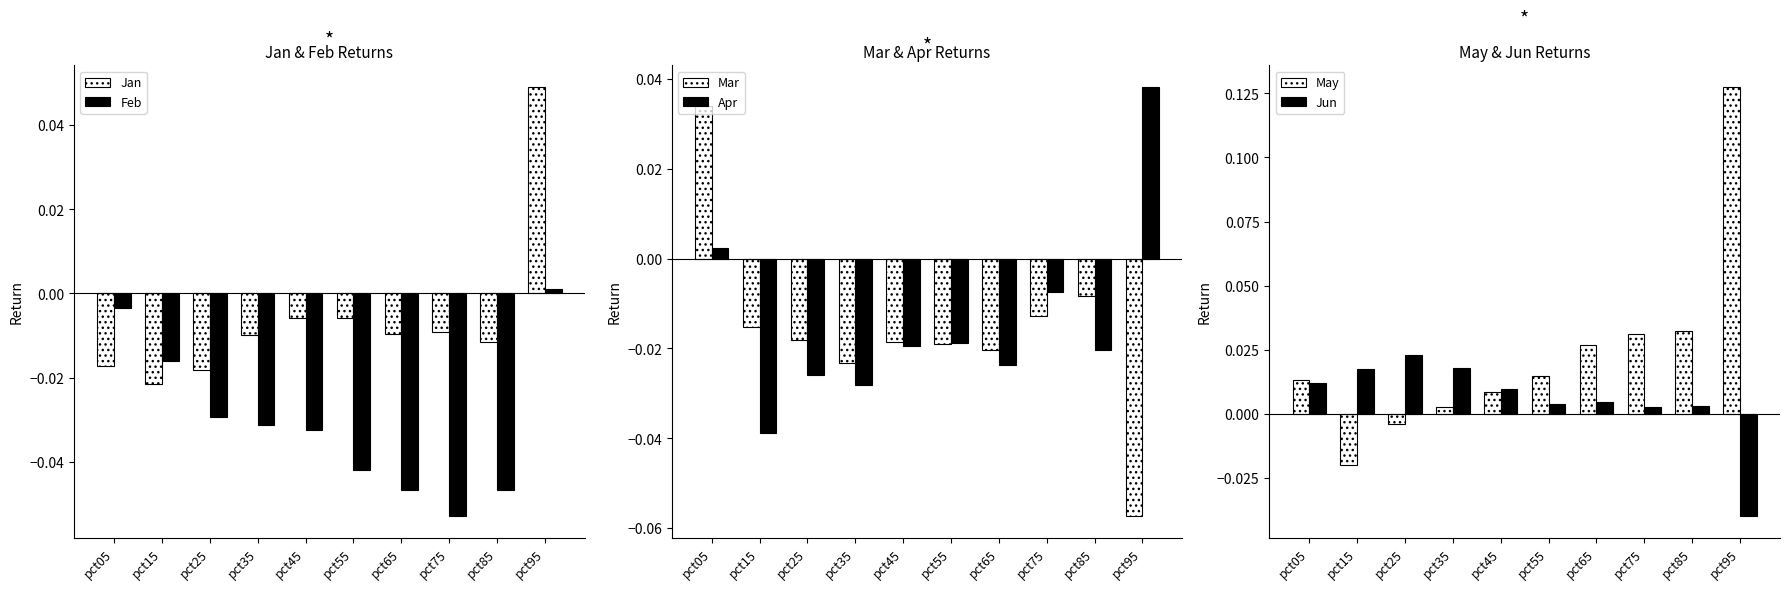

Is it true that Jun equals 0.0 at pct65?

False